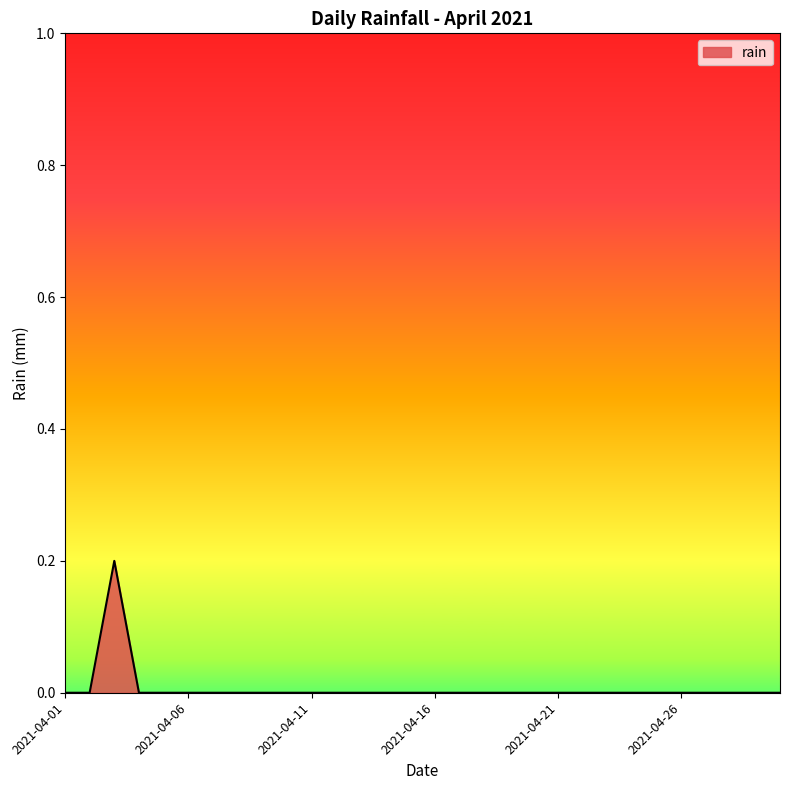

Is this an area chart (filled region under the line)?

Yes